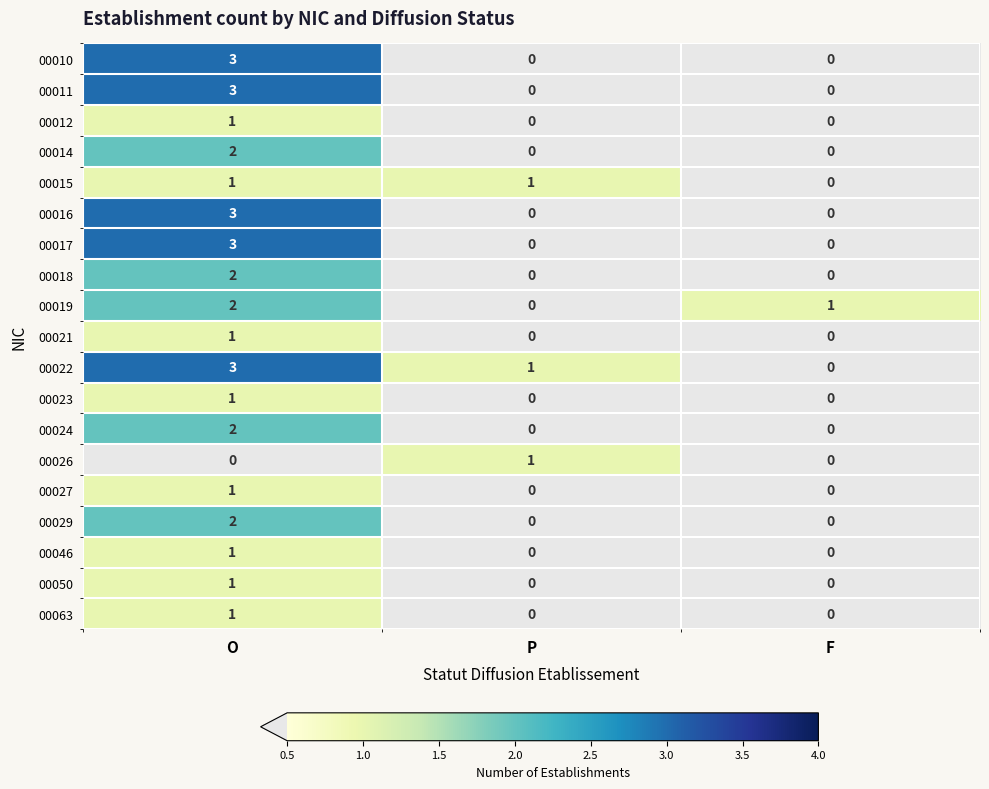

What is the difference between the highest and lowest values at F?

1